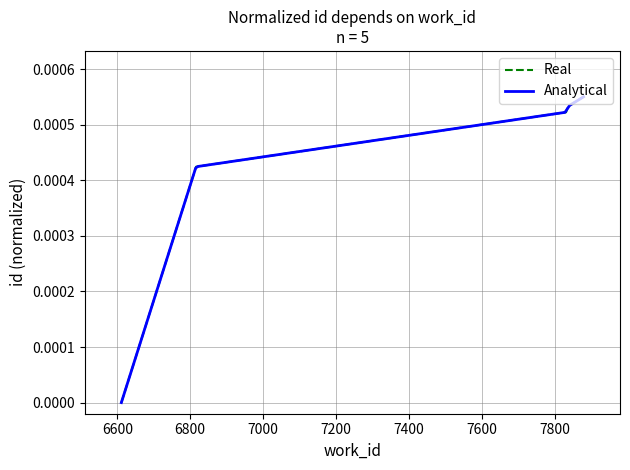

Rank the categories by value from lowest to highest.

6611, 6816, 7831, 7837, 7879